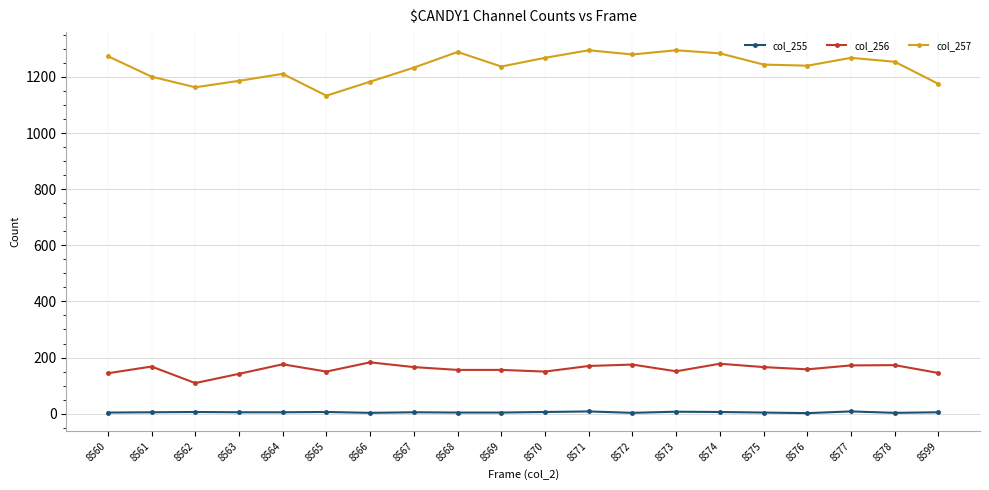

True or false: col_255 and col_257 cross at least once.

False